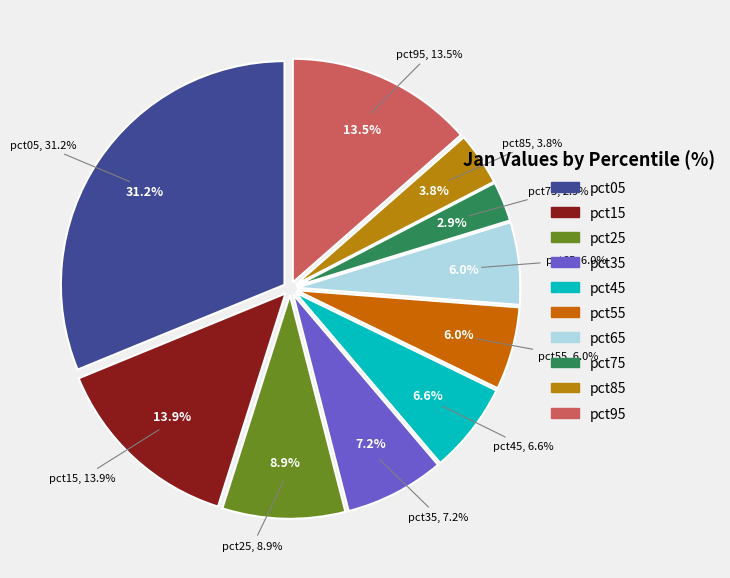

What portion of the pie excludes pct35?

92.8%